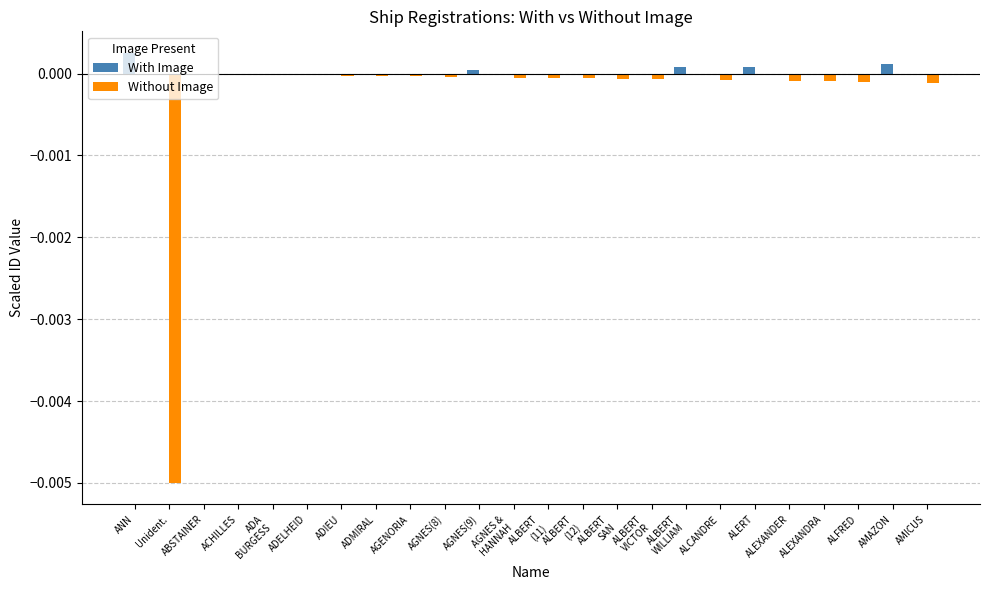

Which series has the largest total across all categories?

With Image